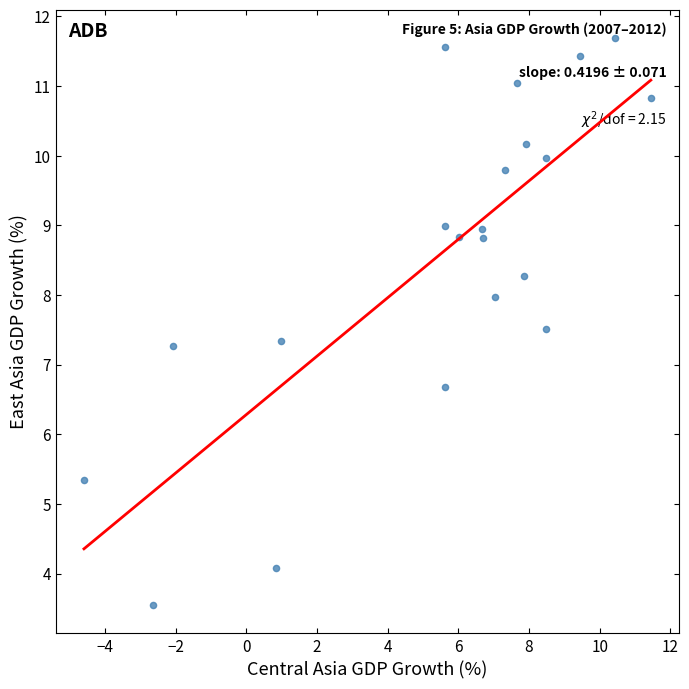

What is the range of X values (max minus min)?

16.0